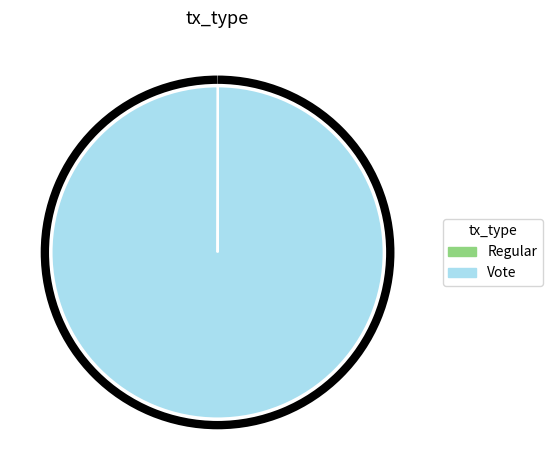

Which slice is the largest?

Vote